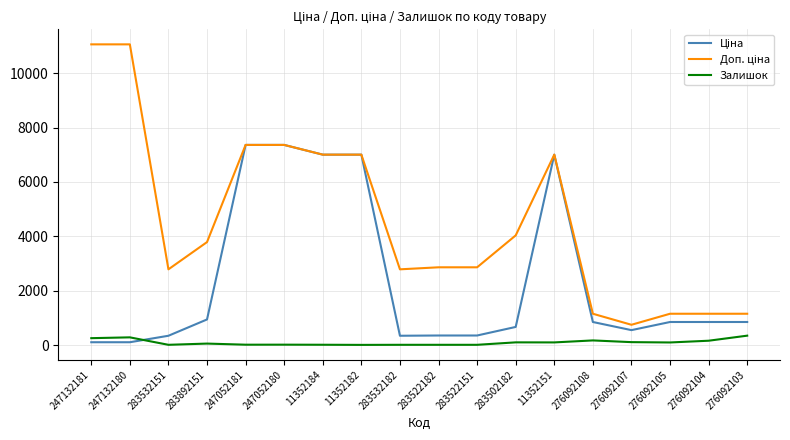

What is the total value across all series at 283522182?

3237.7